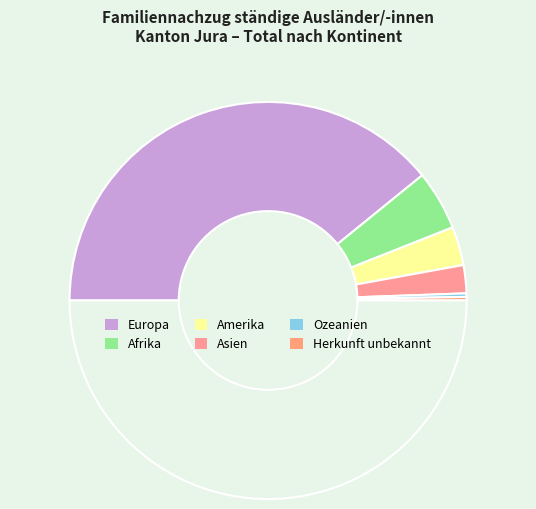

How many segments does this pie chart have?

7